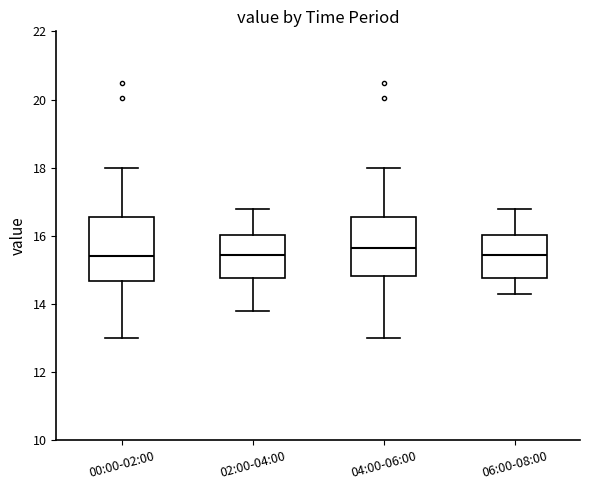

Reading left to right, transcribe this box plot: for each box, give where its median line is, the range the box spans, and where its two whiskers end, as read against the y-axis. The values are not printed on the chart, so give them approximately, as read against the axis.

00:00-02:00: median 15.4, box 14.6 to 16.6, whiskers 13.0 to 18.0
02:00-04:00: median 15.4, box 14.8 to 16.0, whiskers 13.8 to 16.8
04:00-06:00: median 15.6, box 14.8 to 16.6, whiskers 13.0 to 18.0
06:00-08:00: median 15.4, box 14.8 to 16.0, whiskers 14.4 to 16.8